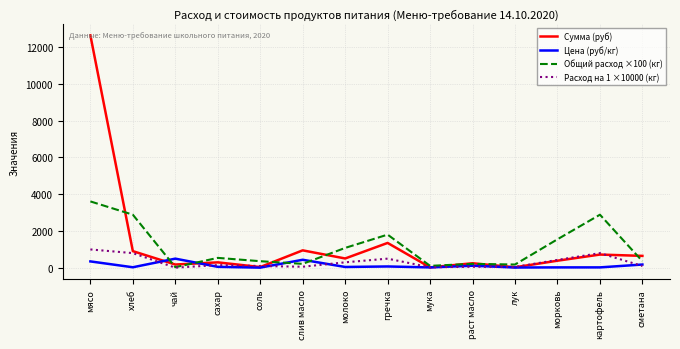

How many values in the Общий расход ×100 (кг) series are below 541?

7